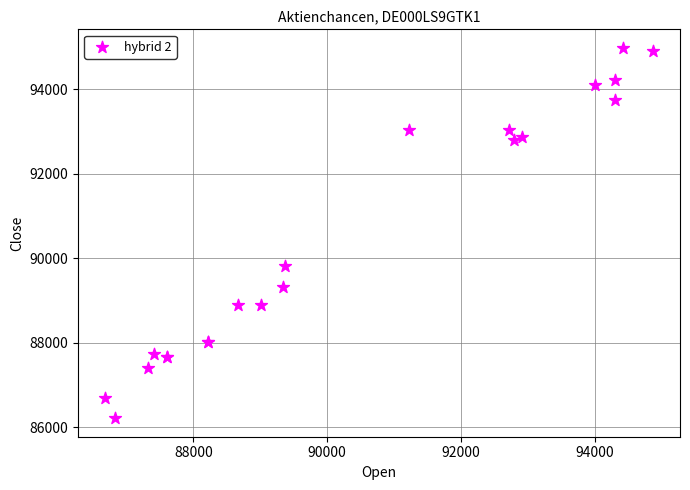

What Y value in the scatter plot is closest to 90596?

89806